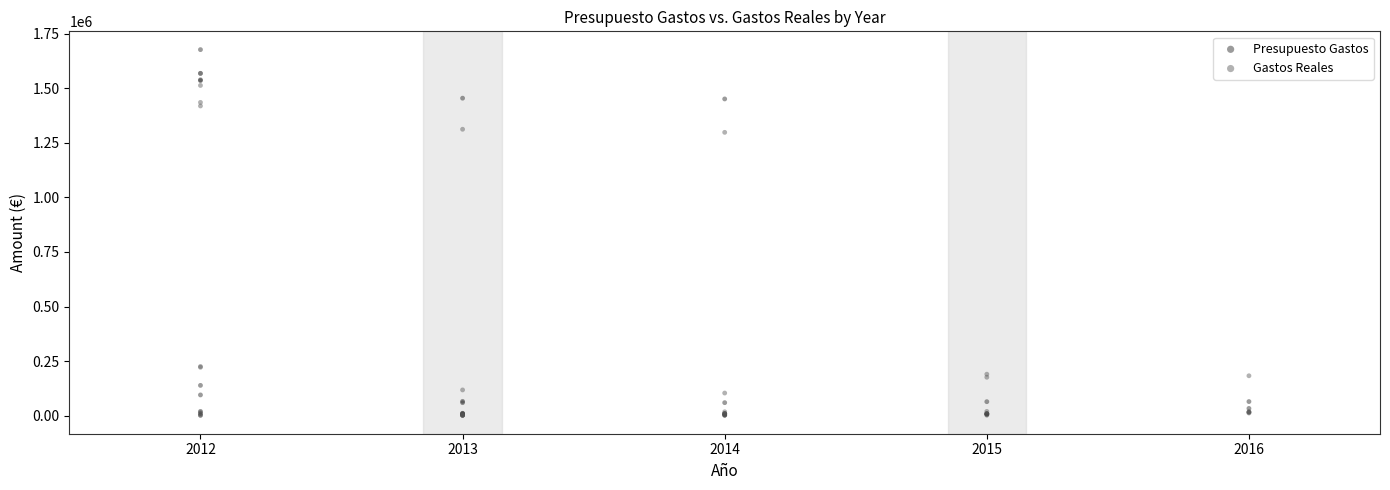

Which series reaches the maximum Y coordinate?

Presupuesto Gastos